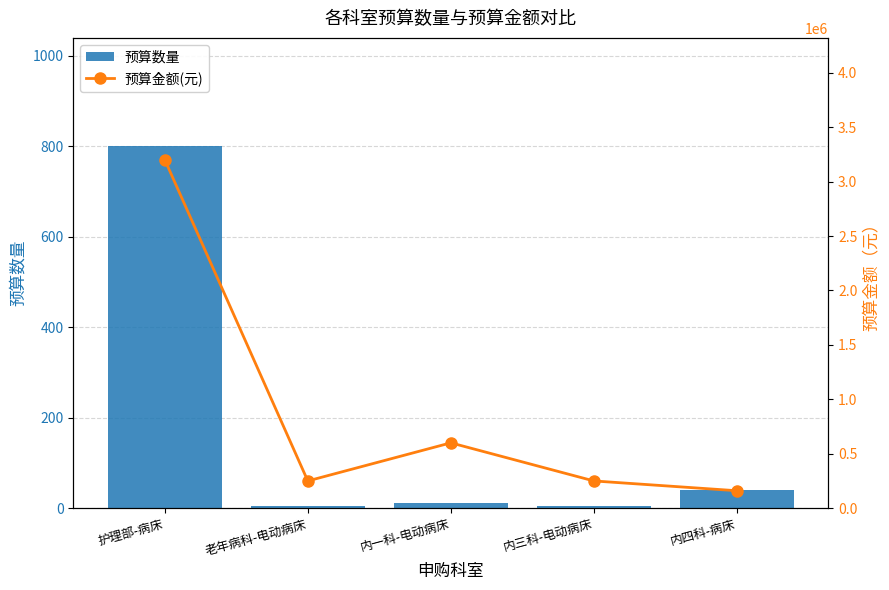

What is the greatest value displayed?

3200000